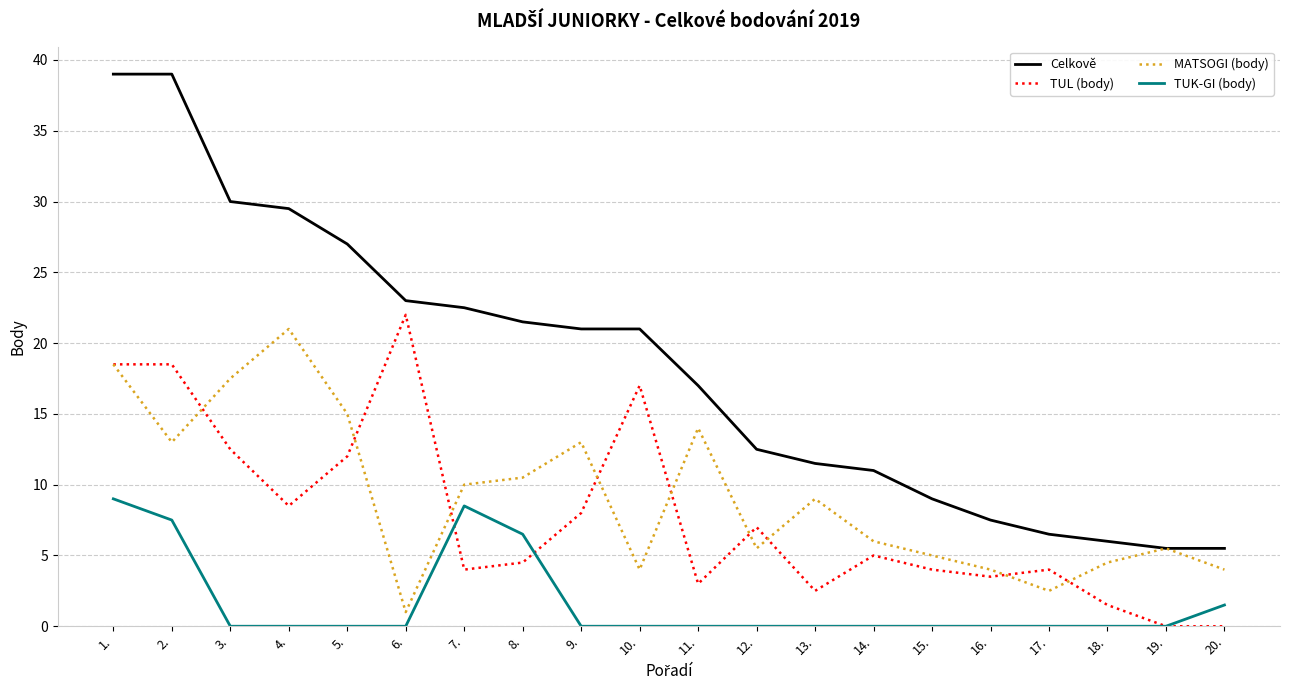

The Celkově series shows 4.7 at 7.. True or false?

False